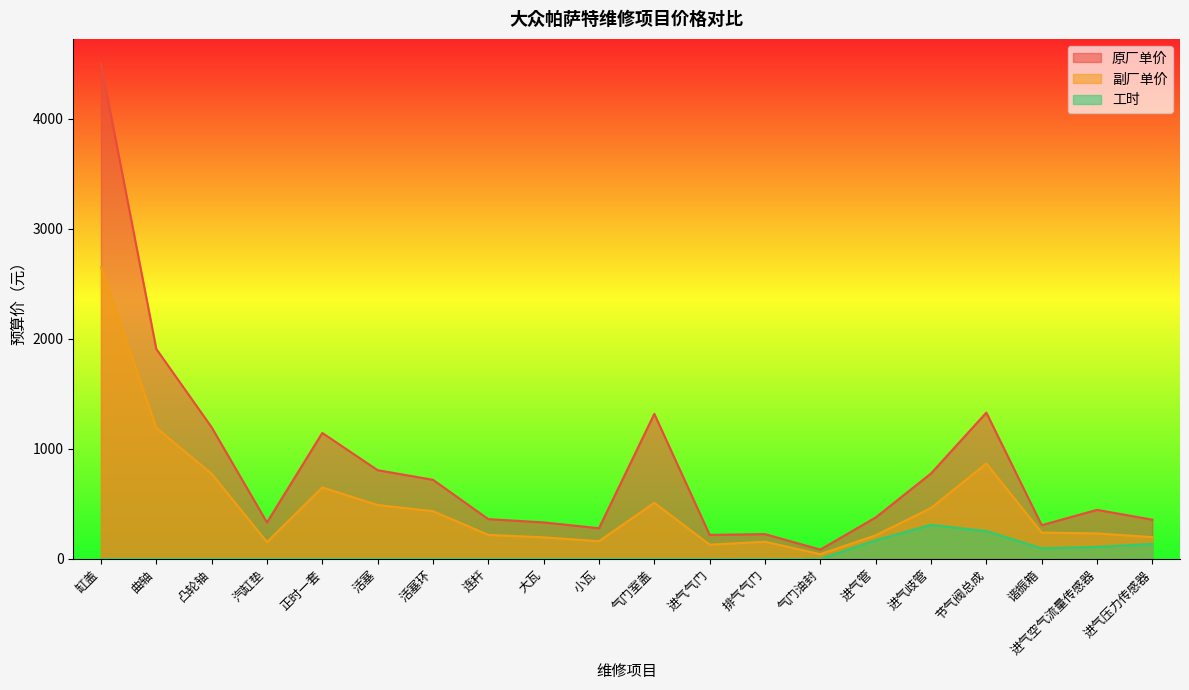

How many interior local peaks does the 副厂单价 series have?

4